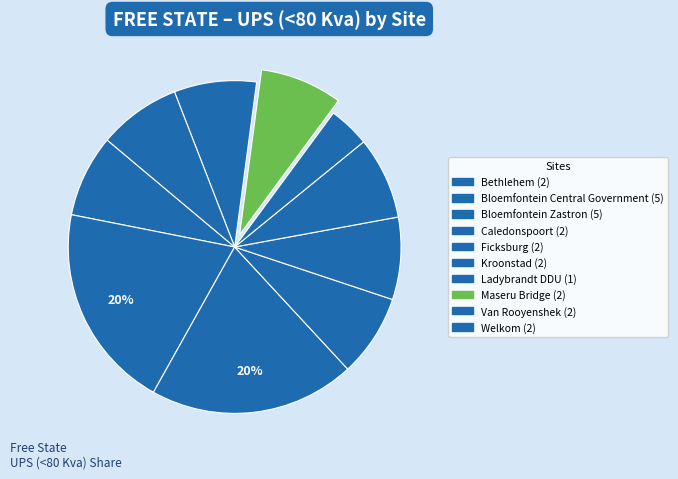

Is it true that Bloemfontein Zastron is 31% of the pie?

False